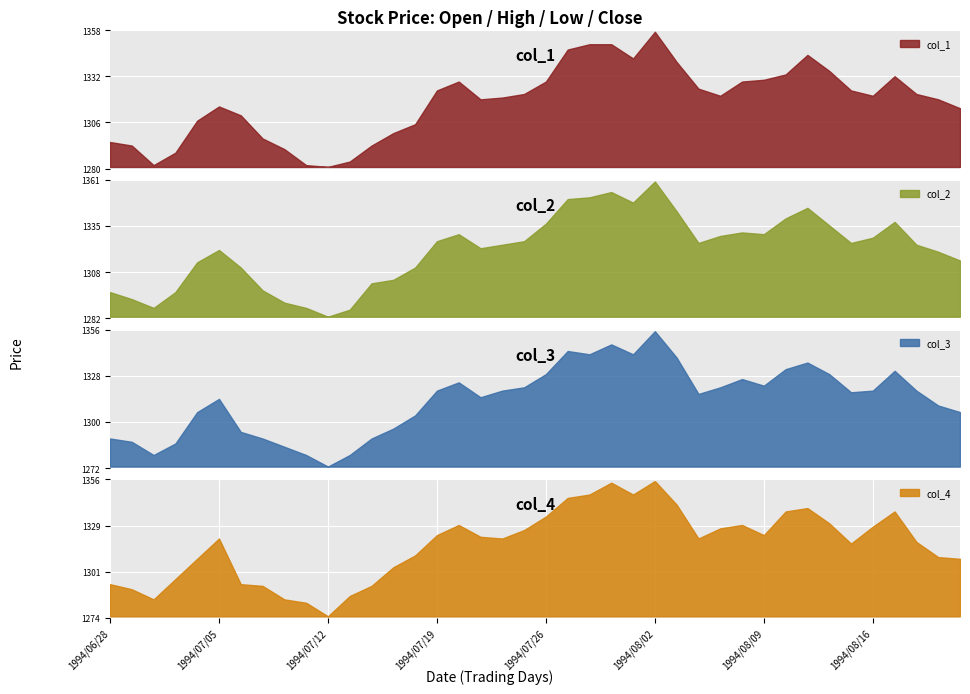

What is the minimum value for col_4?

1275